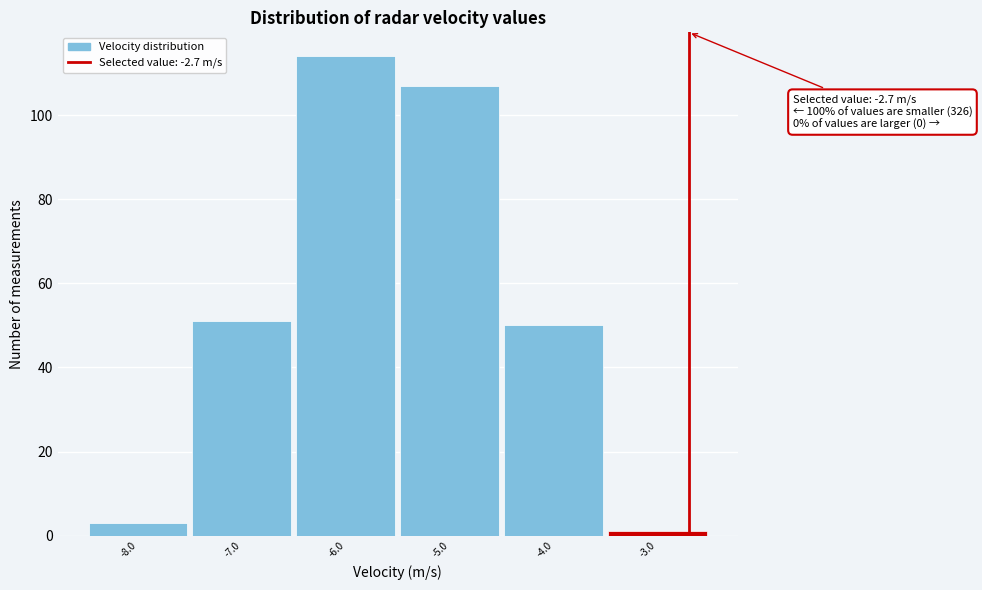

Which range on the x-axis has the tallest bar?

-6.5 to -5.5